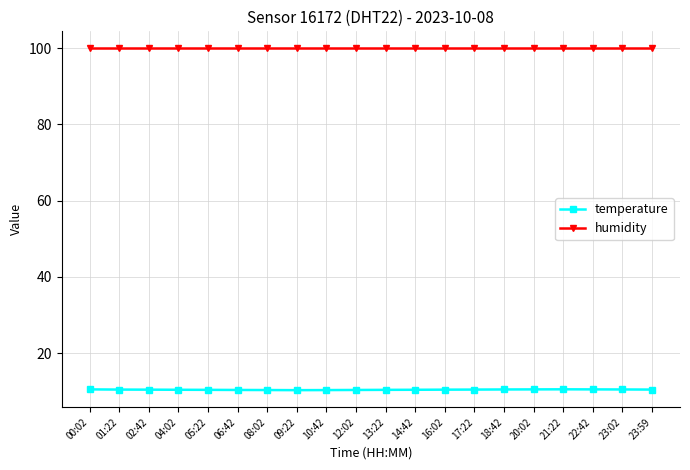

The value of temperature at 00:02 is 7.3. True or false?

False